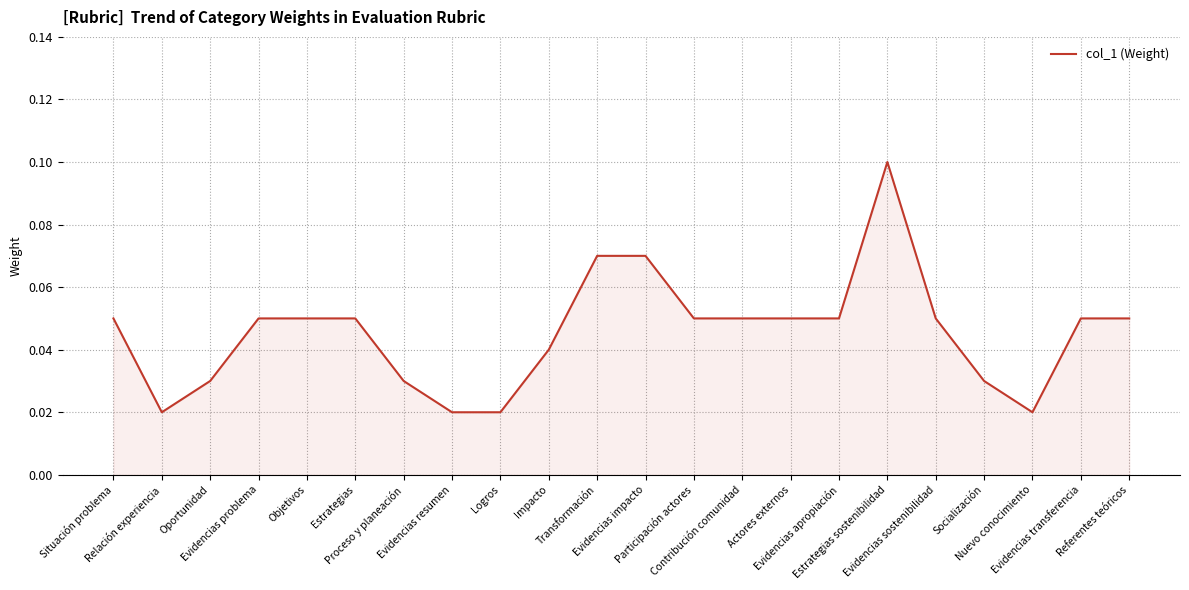

What is the label of the 4th point from the right?

Socialización